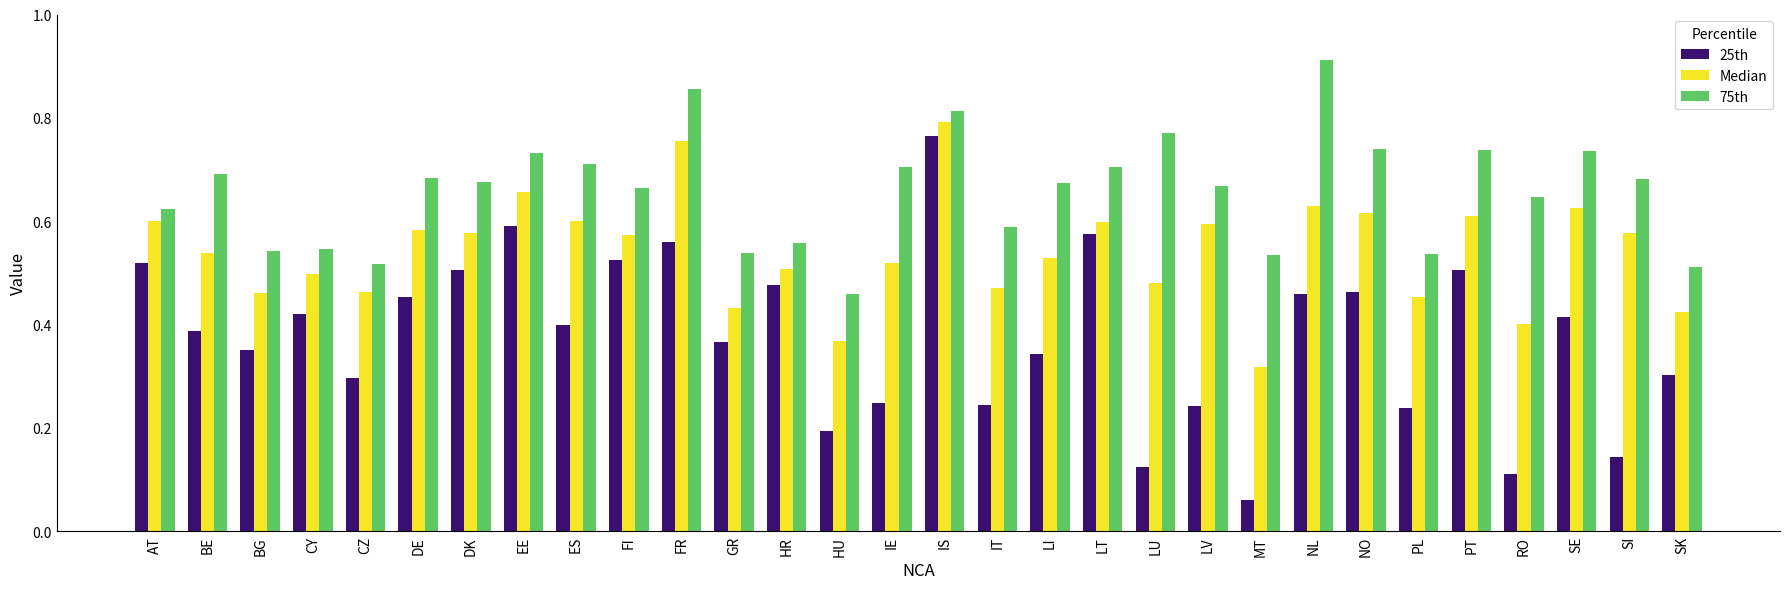

The value of 25th at IE is 0.2. True or false?

True